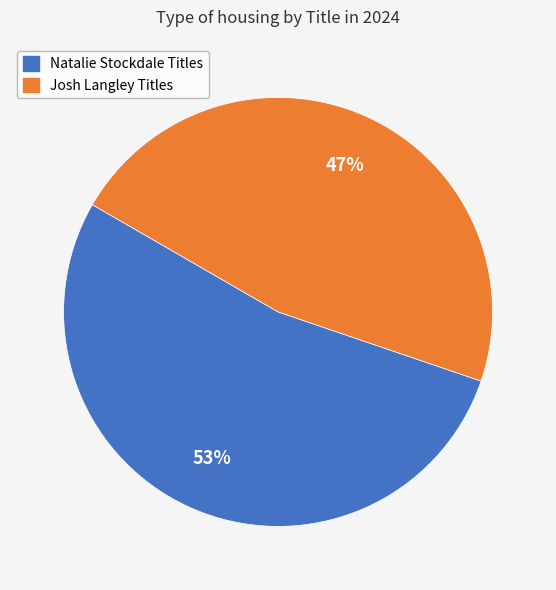

Count the number of slices in the pie.

2